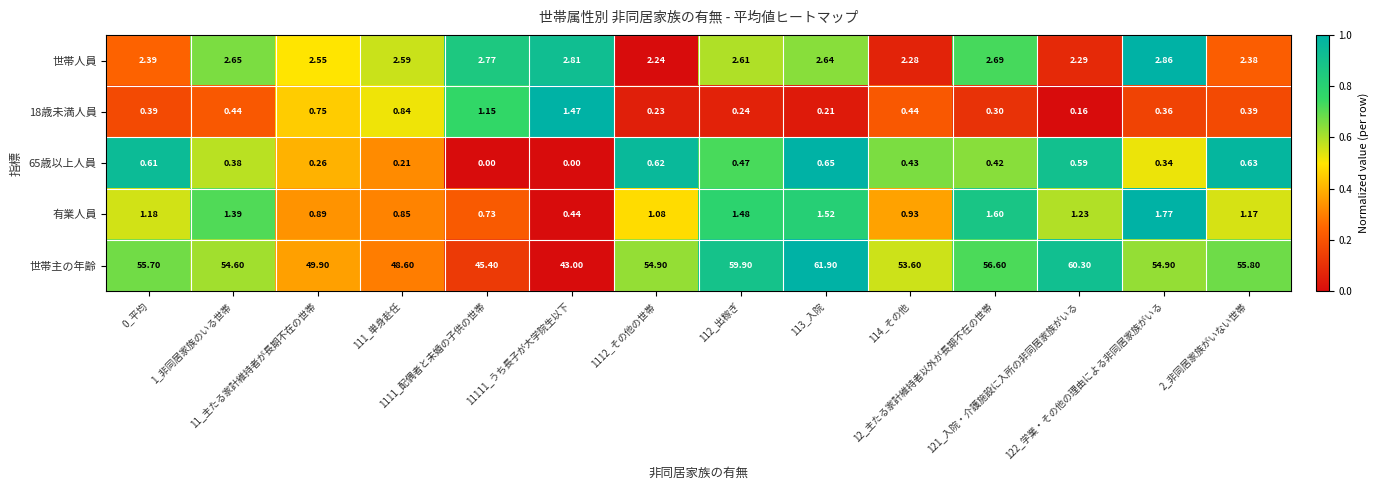

Which series has the largest total across all categories?

世帯主の年齢